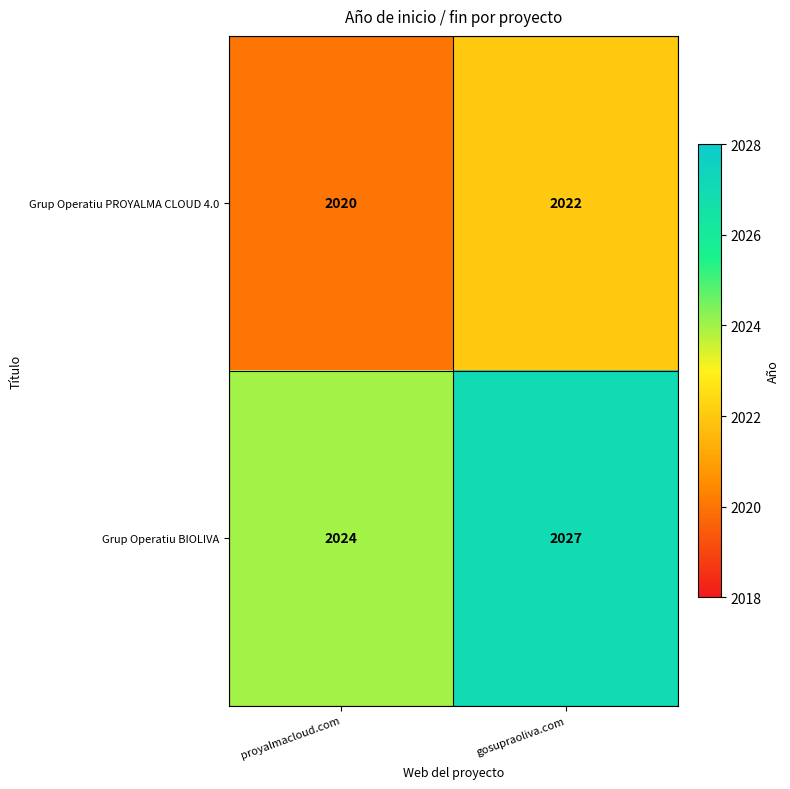

Which series has the largest total across all categories?

Grup Operatiu BIOLIVA